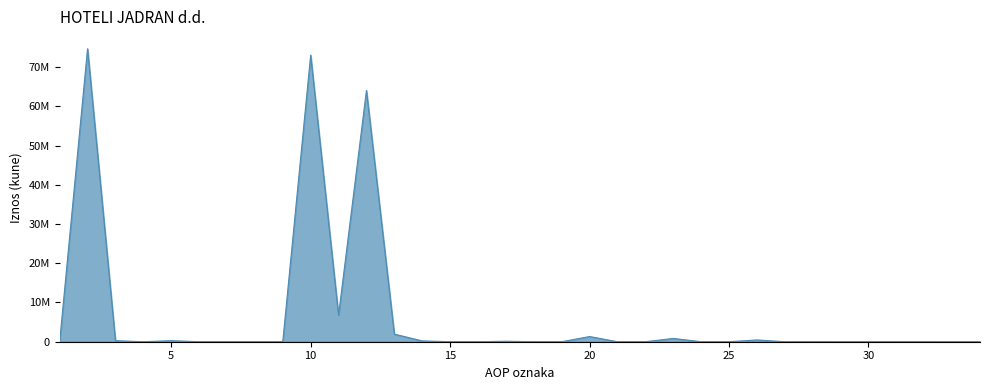

Does the chart display data point markers on the line(s)?

No